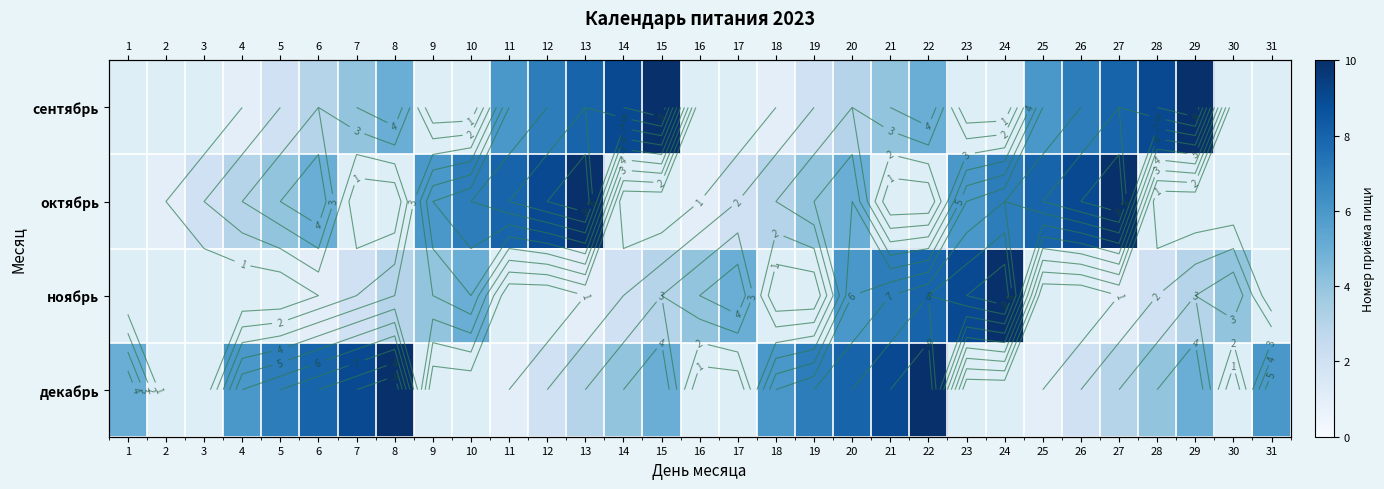

At which label does декабрь reach its peak?

8